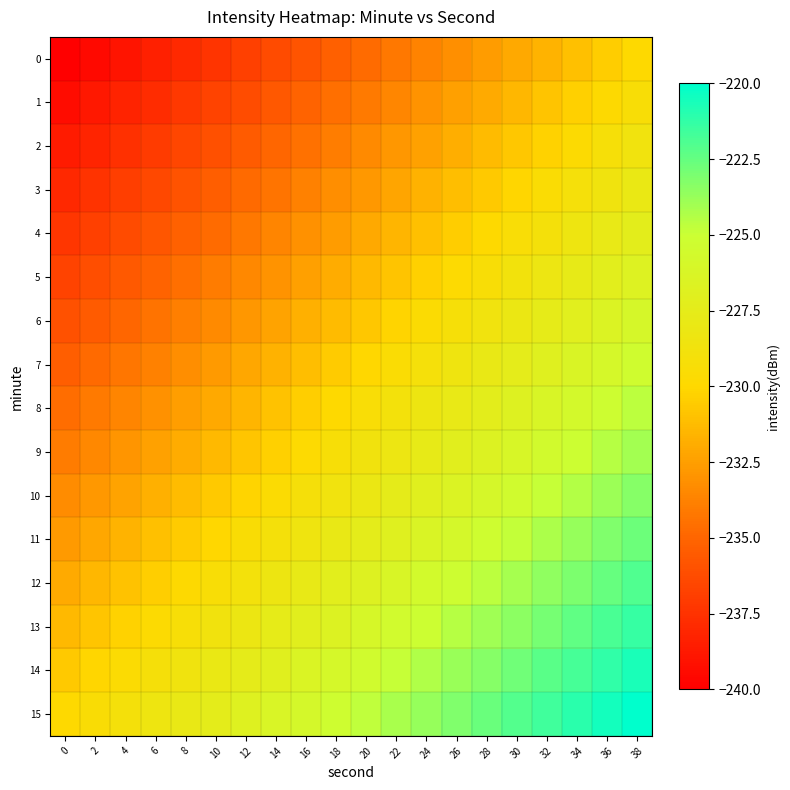

Reading left to right, list all the values displayed in this chart.

0: 0=-240.0	2=-239.5	4=-238.9	6=-238.4	8=-237.9	10=-237.4	12=-236.8	14=-236.3	16=-235.8	18=-235.3	20=-234.7	22=-234.2	24=-233.7	26=-233.2	28=-232.6	30=-232.1	32=-231.6	34=-231.1	36=-230.5	38=-230.0
1: 0=-239.3	2=-238.8	4=-238.3	6=-237.8	8=-237.2	10=-236.7	12=-236.2	14=-235.6	16=-235.1	18=-234.6	20=-234.1	22=-233.5	24=-233.0	26=-232.5	28=-232.0	30=-231.4	32=-230.9	34=-230.4	36=-229.9	38=-229.3
2: 0=-238.7	2=-238.1	4=-237.6	6=-237.1	8=-236.6	10=-236.0	12=-235.5	14=-235.0	16=-234.5	18=-233.9	20=-233.4	22=-232.9	24=-232.4	26=-231.8	28=-231.3	30=-230.8	32=-230.2	34=-229.7	36=-229.2	38=-228.7
3: 0=-238.0	2=-237.5	4=-236.9	6=-236.4	8=-235.9	10=-235.4	12=-234.8	14=-234.3	16=-233.8	18=-233.3	20=-232.7	22=-232.2	24=-231.7	26=-231.2	28=-230.6	30=-230.1	32=-229.6	34=-229.1	36=-228.5	38=-228.0
4: 0=-237.3	2=-236.8	4=-236.3	6=-235.8	8=-235.2	10=-234.7	12=-234.2	14=-233.6	16=-233.1	18=-232.6	20=-232.1	22=-231.5	24=-231.0	26=-230.5	28=-230.0	30=-229.4	32=-228.9	34=-228.4	36=-227.9	38=-227.3
5: 0=-236.7	2=-236.1	4=-235.6	6=-235.1	8=-234.6	10=-234.0	12=-233.5	14=-233.0	16=-232.5	18=-231.9	20=-231.4	22=-230.9	24=-230.4	26=-229.8	28=-229.3	30=-228.8	32=-228.2	34=-227.7	36=-227.2	38=-226.7
6: 0=-236.0	2=-235.5	4=-234.9	6=-234.4	8=-233.9	10=-233.4	12=-232.8	14=-232.3	16=-231.8	18=-231.3	20=-230.7	22=-230.2	24=-229.7	26=-229.2	28=-228.6	30=-228.1	32=-227.6	34=-227.1	36=-226.5	38=-226.0
7: 0=-235.3	2=-234.8	4=-234.3	6=-233.8	8=-233.2	10=-232.7	12=-232.2	14=-231.6	16=-231.1	18=-230.6	20=-230.1	22=-229.5	24=-229.0	26=-228.5	28=-228.0	30=-227.4	32=-226.9	34=-226.4	36=-225.9	38=-225.3
8: 0=-234.7	2=-234.1	4=-233.6	6=-233.1	8=-232.6	10=-232.0	12=-231.5	14=-231.0	16=-230.5	18=-229.9	20=-229.4	22=-228.9	24=-228.4	26=-227.8	28=-227.3	30=-226.8	32=-226.2	34=-225.7	36=-225.2	38=-224.7
9: 0=-234.0	2=-233.5	4=-232.9	6=-232.4	8=-231.9	10=-231.4	12=-230.8	14=-230.3	16=-229.8	18=-229.3	20=-228.7	22=-228.2	24=-227.7	26=-227.2	28=-226.6	30=-226.1	32=-225.6	34=-225.1	36=-224.5	38=-224.0
10: 0=-233.3	2=-232.8	4=-232.3	6=-231.8	8=-231.2	10=-230.7	12=-230.2	14=-229.6	16=-229.1	18=-228.6	20=-228.1	22=-227.5	24=-227.0	26=-226.5	28=-226.0	30=-225.4	32=-224.9	34=-224.4	36=-223.9	38=-223.3
11: 0=-232.7	2=-232.1	4=-231.6	6=-231.1	8=-230.6	10=-230.0	12=-229.5	14=-229.0	16=-228.5	18=-227.9	20=-227.4	22=-226.9	24=-226.4	26=-225.8	28=-225.3	30=-224.8	32=-224.2	34=-223.7	36=-223.2	38=-222.7
12: 0=-232.0	2=-231.5	4=-230.9	6=-230.4	8=-229.9	10=-229.4	12=-228.8	14=-228.3	16=-227.8	18=-227.3	20=-226.7	22=-226.2	24=-225.7	26=-225.2	28=-224.6	30=-224.1	32=-223.6	34=-223.1	36=-222.5	38=-222.0
13: 0=-231.3	2=-230.8	4=-230.3	6=-229.8	8=-229.2	10=-228.7	12=-228.2	14=-227.6	16=-227.1	18=-226.6	20=-226.1	22=-225.5	24=-225.0	26=-224.5	28=-224.0	30=-223.4	32=-222.9	34=-222.4	36=-221.9	38=-221.3
14: 0=-230.7	2=-230.1	4=-229.6	6=-229.1	8=-228.6	10=-228.0	12=-227.5	14=-227.0	16=-226.5	18=-225.9	20=-225.4	22=-224.9	24=-224.4	26=-223.8	28=-223.3	30=-222.8	32=-222.2	34=-221.7	36=-221.2	38=-220.7
15: 0=-230.0	2=-229.5	4=-228.9	6=-228.4	8=-227.9	10=-227.4	12=-226.8	14=-226.3	16=-225.8	18=-225.3	20=-224.7	22=-224.2	24=-223.7	26=-223.2	28=-222.6	30=-222.1	32=-221.6	34=-221.1	36=-220.5	38=-220.0